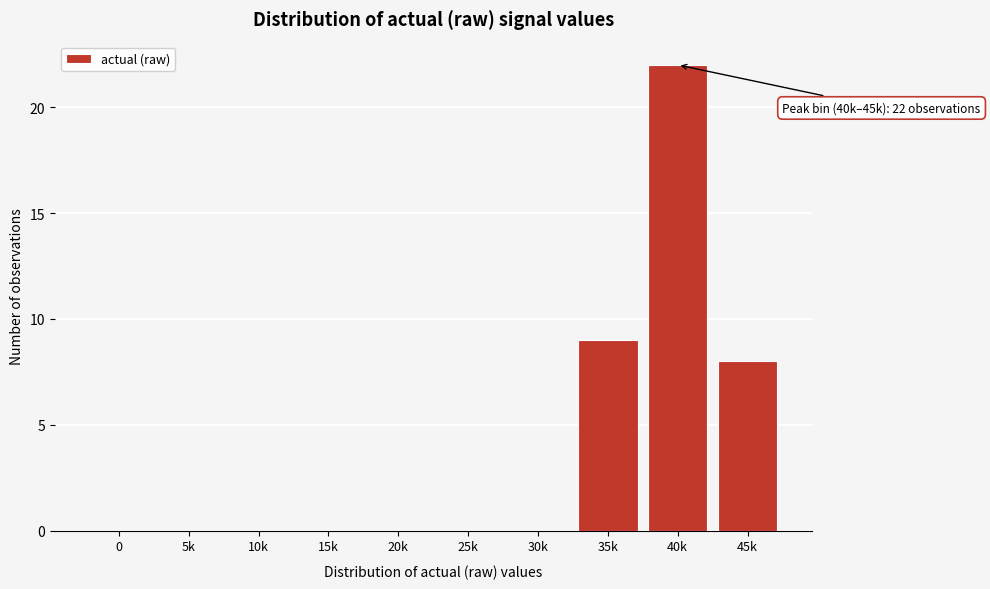

Reading right to left, what are all the values shown in this chart?

45k=8	40k=22	35k=9	30k=0	25k=0	20k=0	15k=0	10k=0	5k=0	0=0